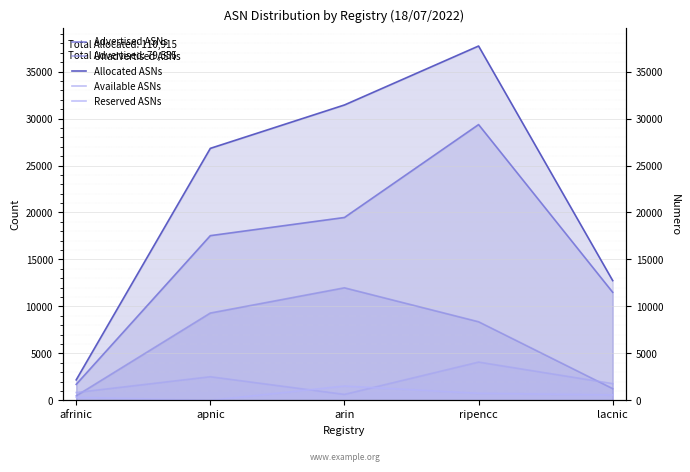

True or false: Reserved ASNs has a value of 0 at apnic.

True